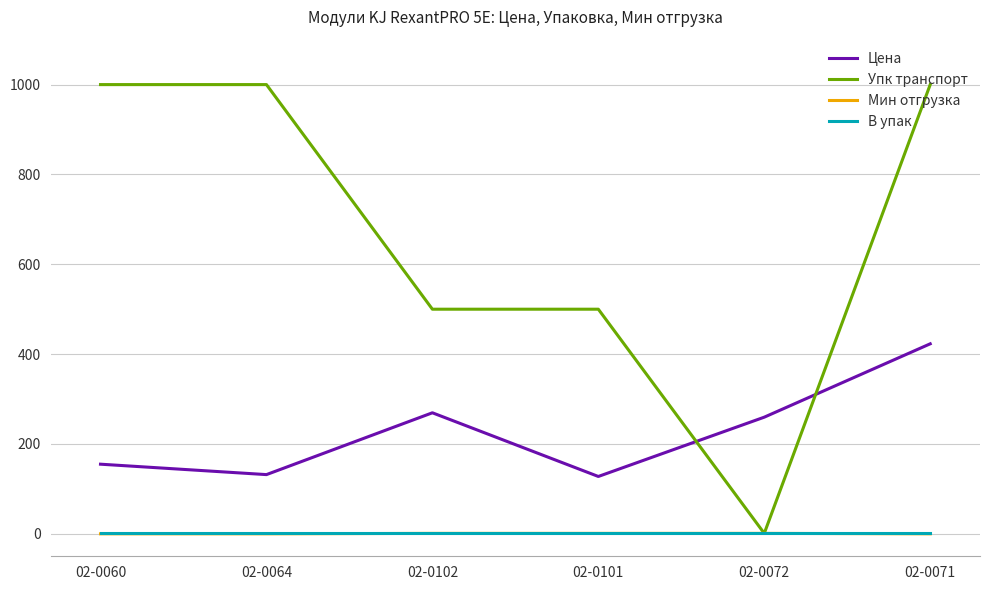

Between 02-0072 and 02-0071, which series saw the biggest shift?

Упк транспорт